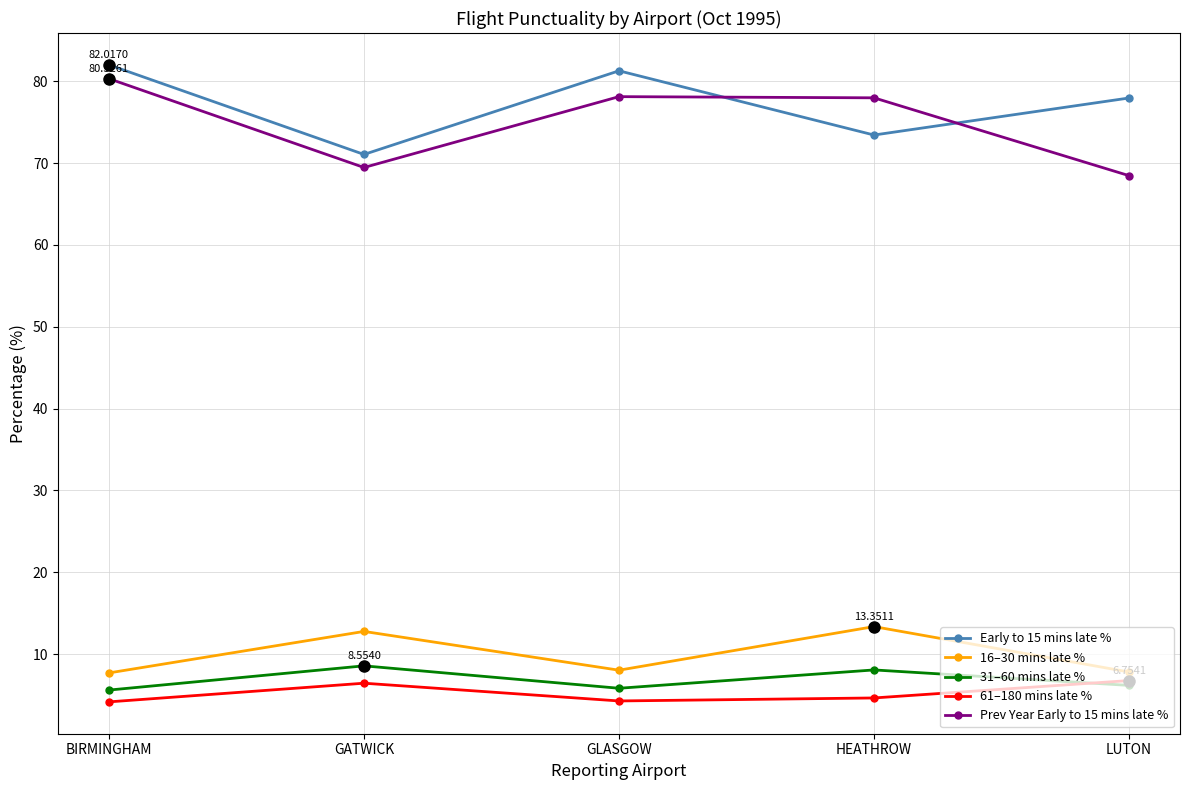

What is the spread (max minus min) of values at GATWICK?

64.6